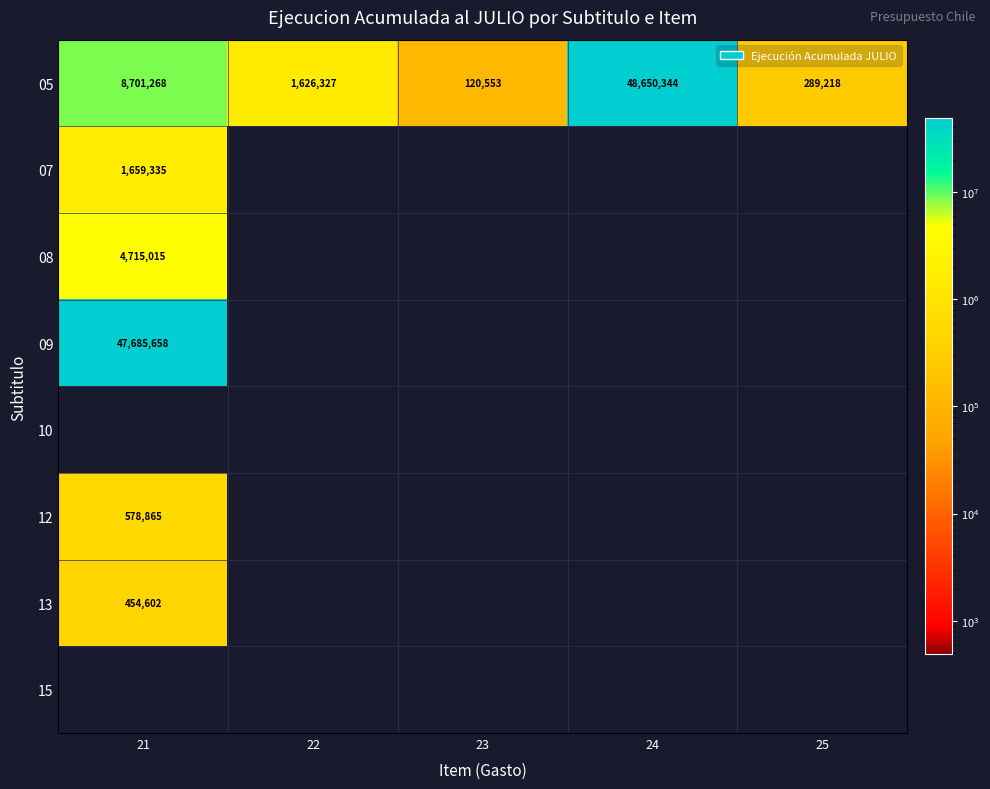

At which label is 05 closest to 24385448?

21